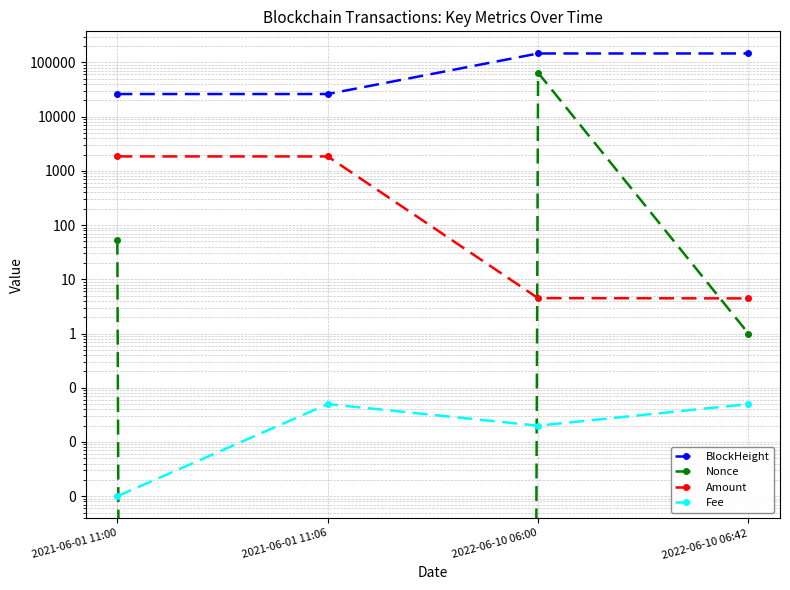

The Amount series shows 4.5 at 2022-06-10 06:42. True or false?

True